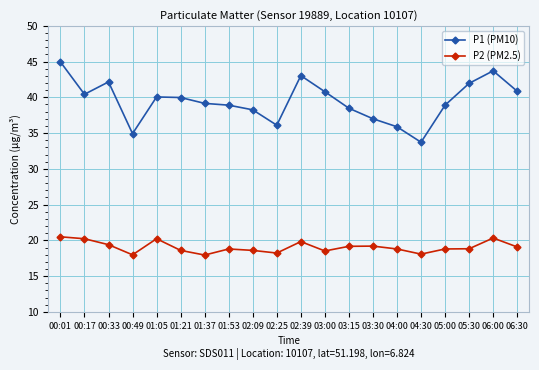

Where is the first local minimum for P1 (PM10)?

00:17